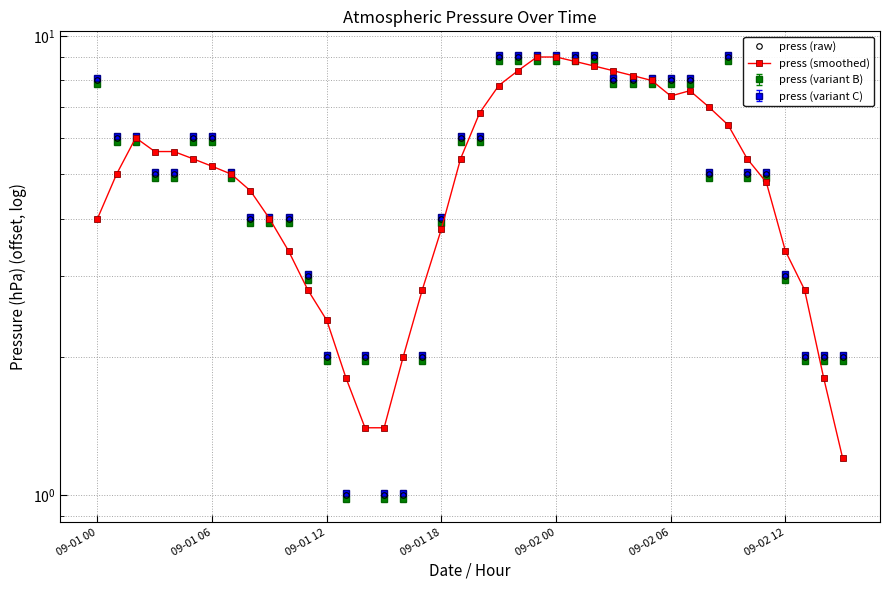

What is the sum of all press (raw) values?

214.0